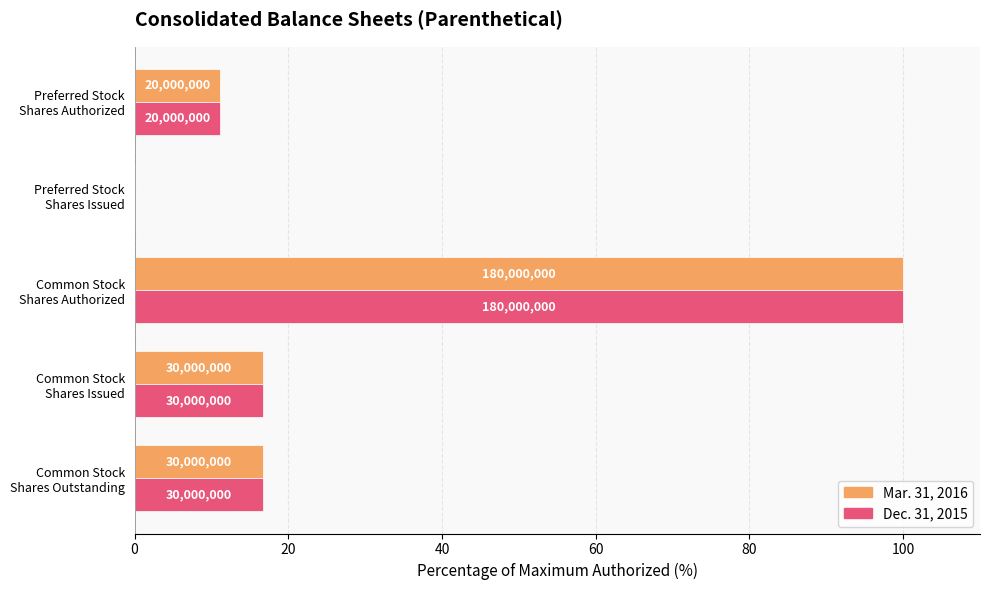

What is the value of the Mar. 31, 2016 bar at the 5th from the left?

16.7